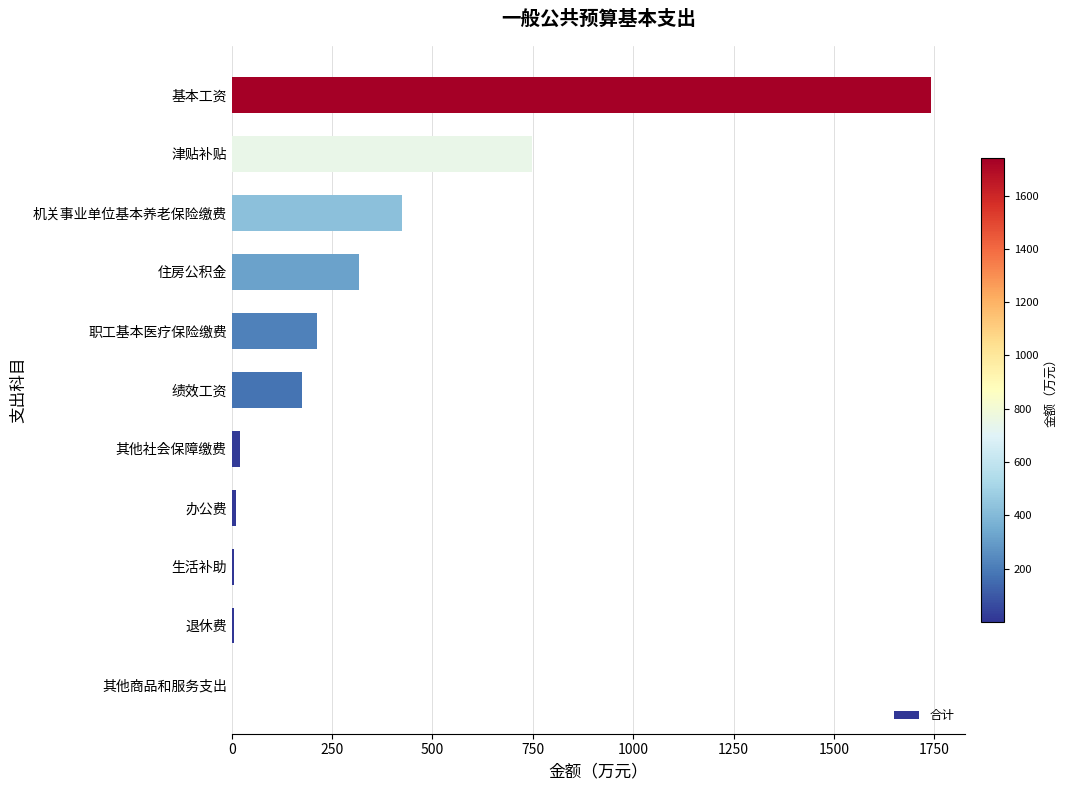

True or false: the data shows 645.0 at 机关事业单位基本养老保险缴费.

False